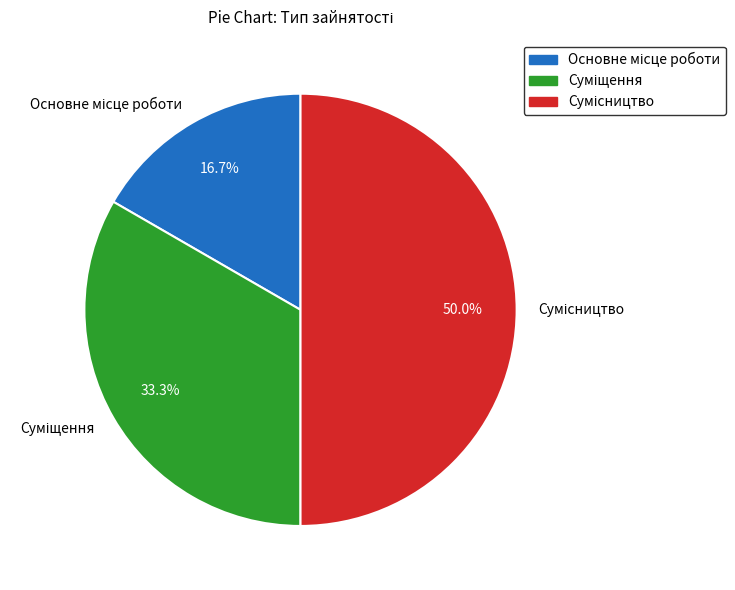

Rank the categories by value from lowest to highest.

Основне місце роботи, Суміщення, Сумісництво